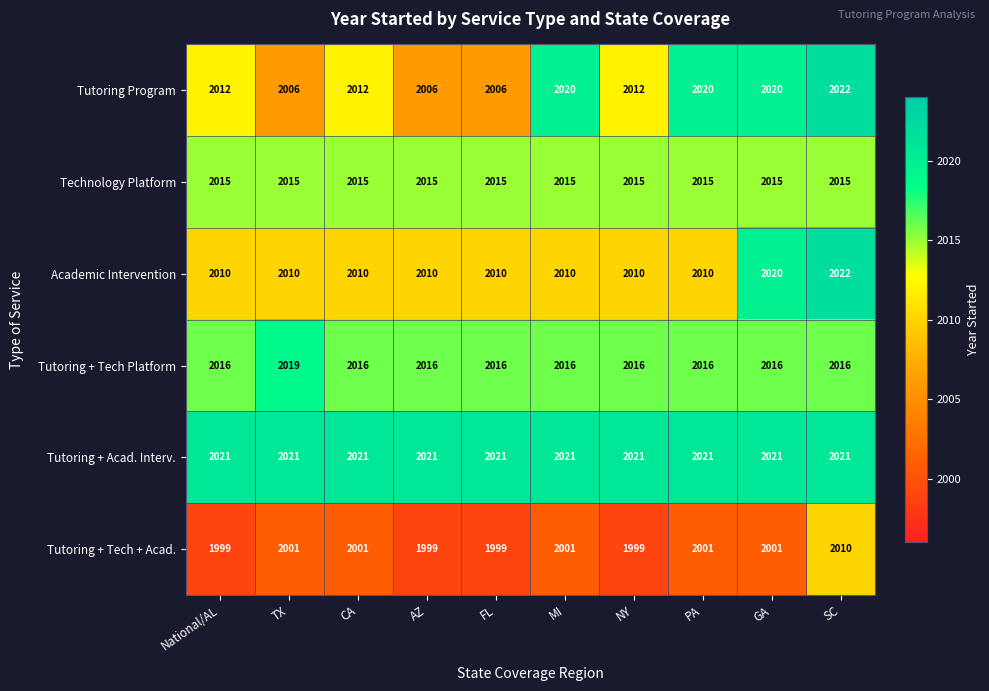

At which category does the chart reach its peak across all series?

SC